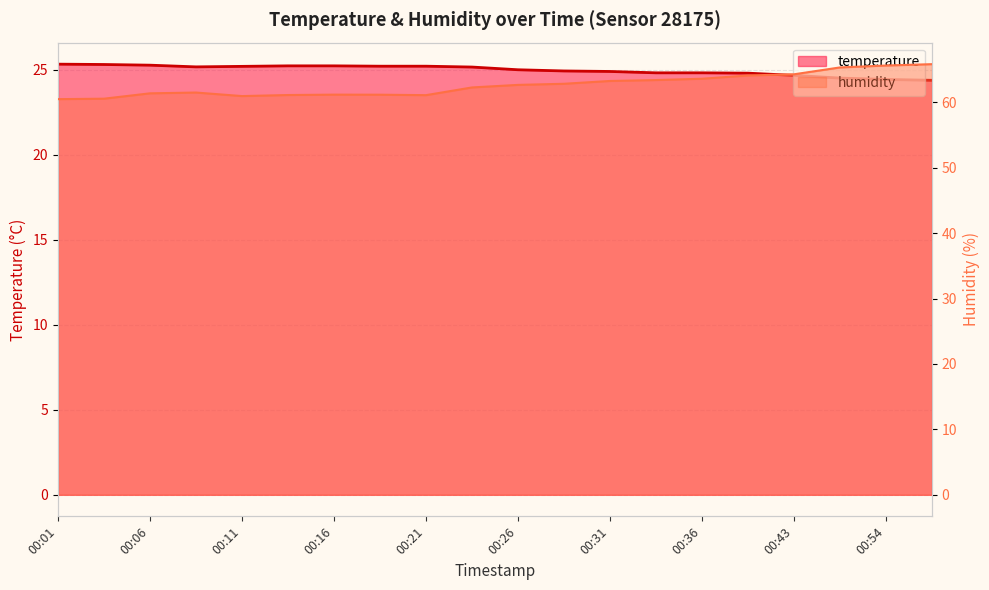

Is it true that temperature equals 37.9 at 00:36?

False